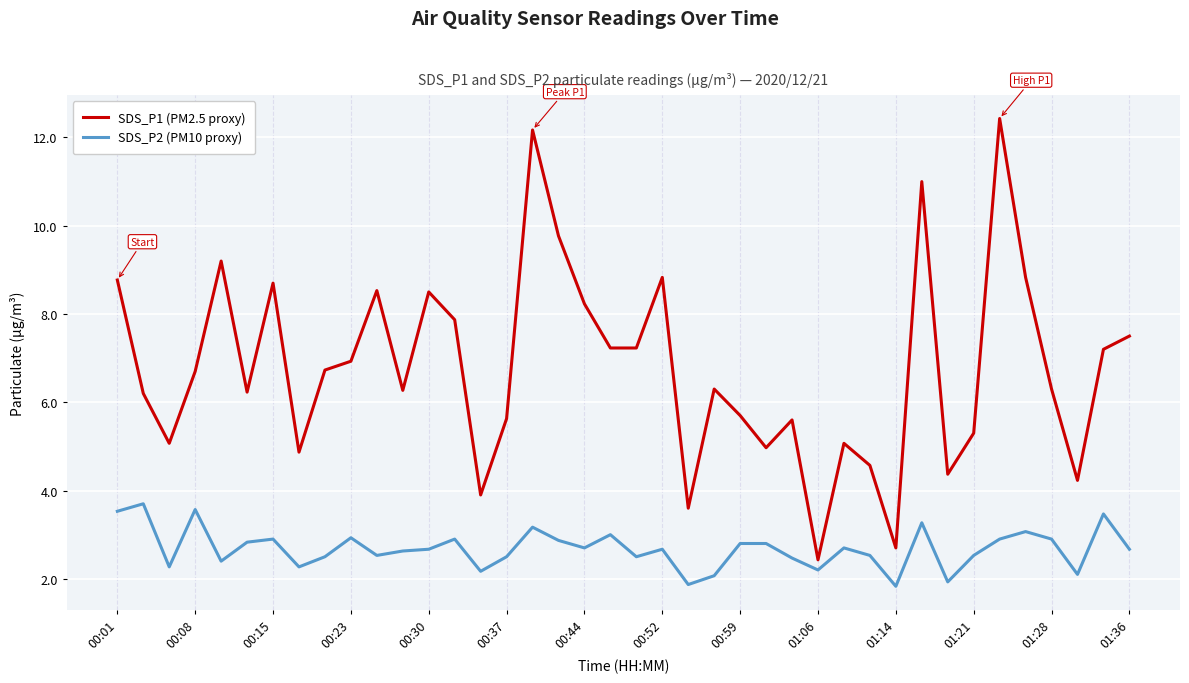

What is the difference between the second highest and minimum values in the SDS_P1 (PM2.5 proxy) series?

9.7